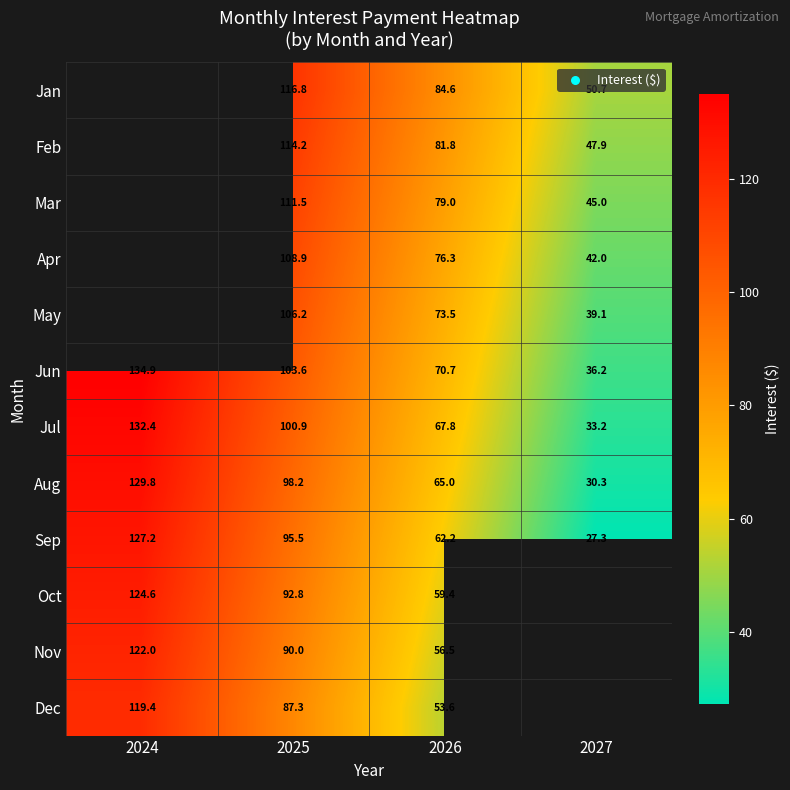

Is it true that Dec equals 72.6 at 2026?

False